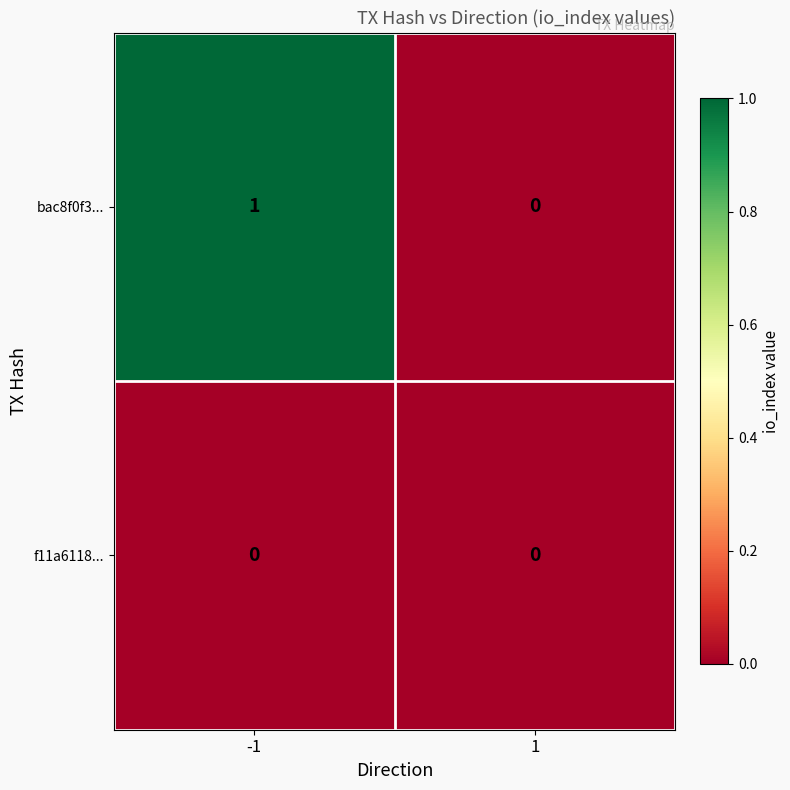

Which series changed the most between -1 and 1?

bac8f0f3...